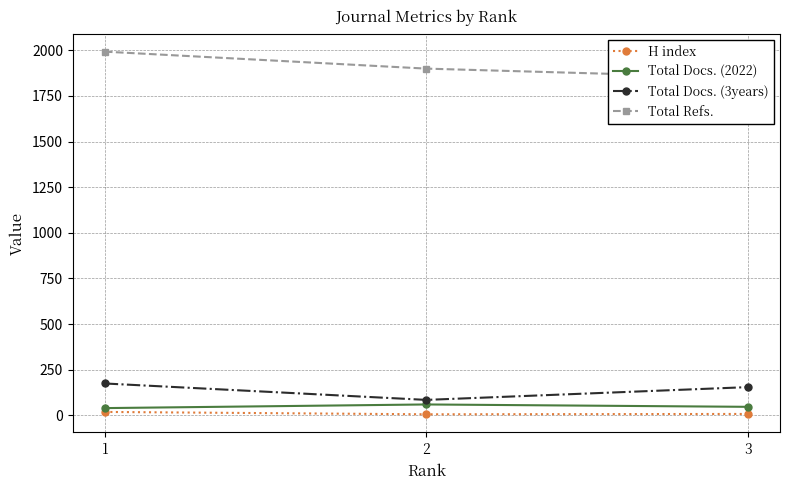

List the series in order of their peak value, lowest first.

H index, Total Docs. (2022), Total Docs. (3years), Total Refs.